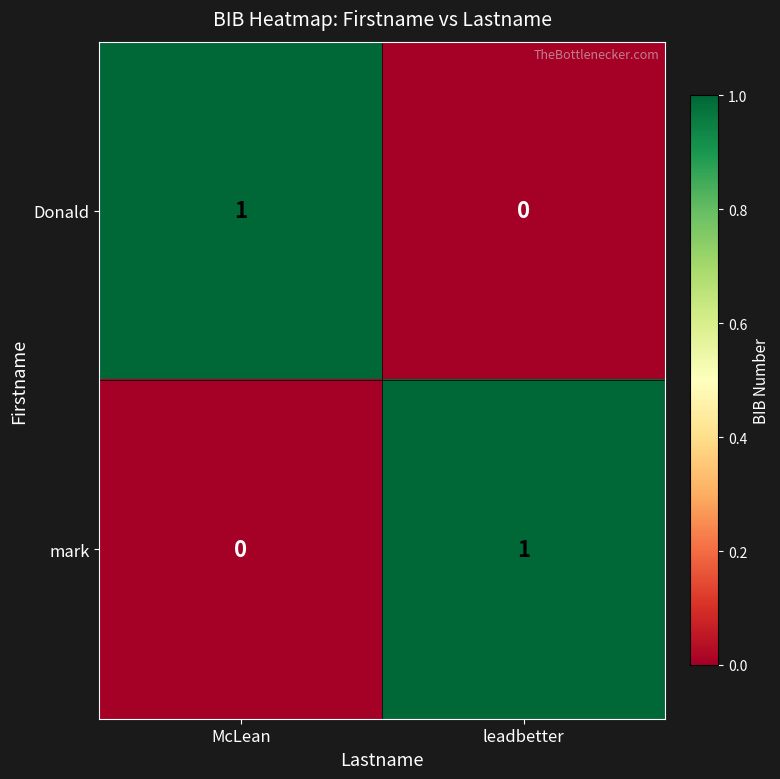

The value of mark at McLean is 1. True or false?

False